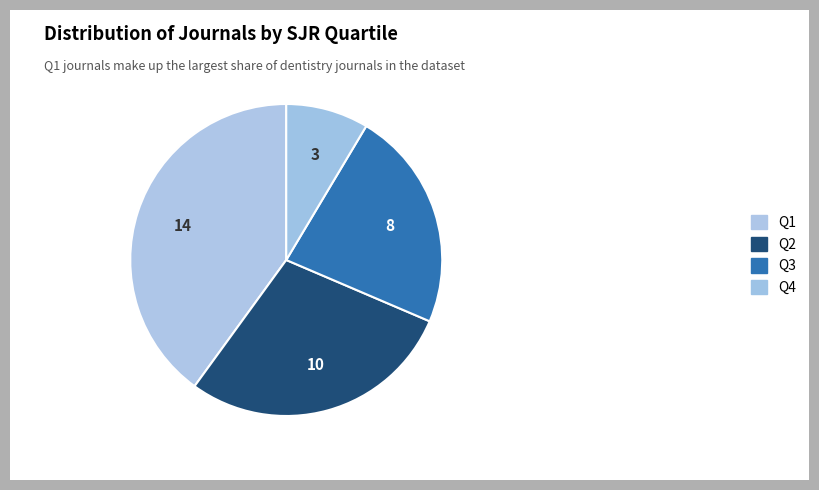

How many segments does this pie chart have?

4